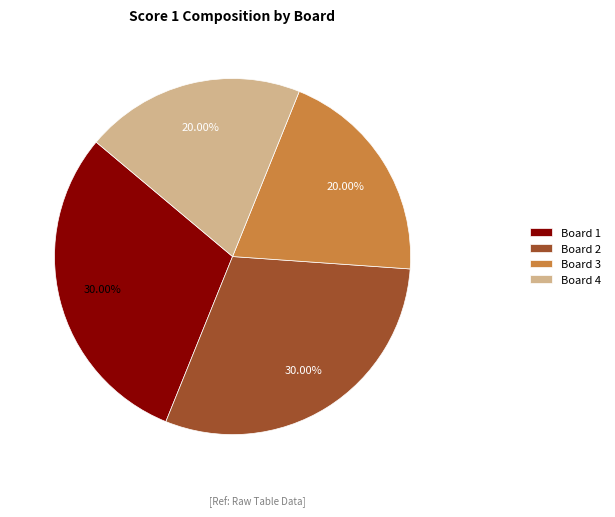

Is Board 1 the majority of the pie?

No